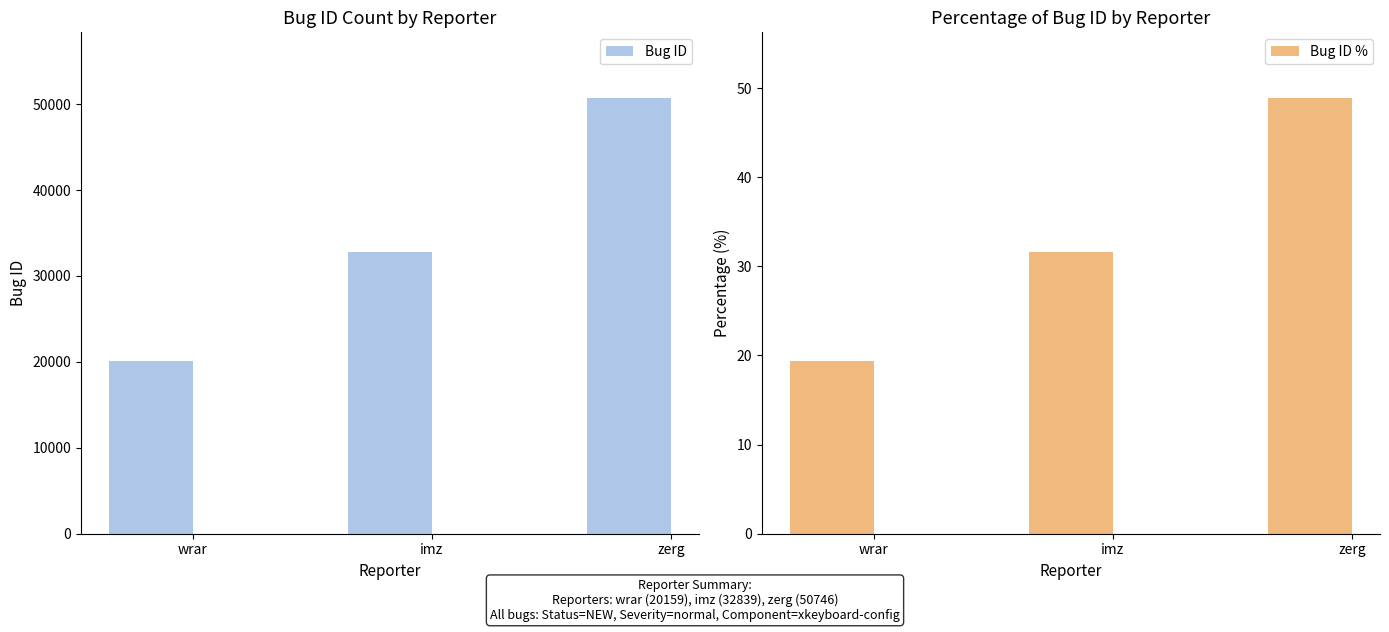

Where does the Bug ID series first go above 32839?

zerg